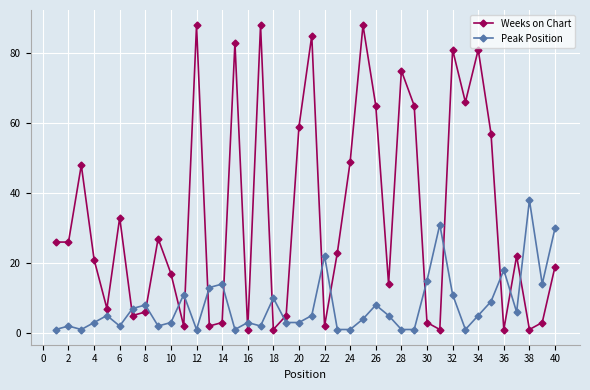

At how many categories does at least one series exceed 34?

16